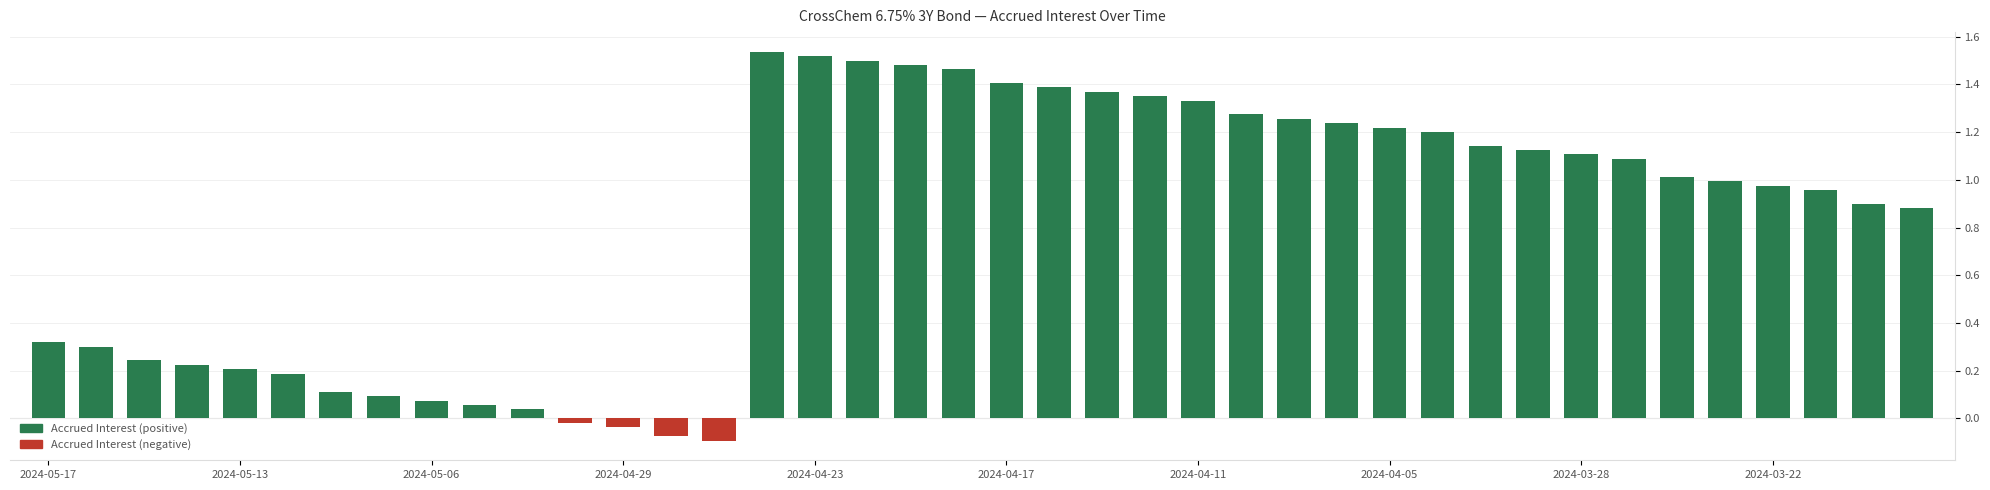

What is the average value?

0.8